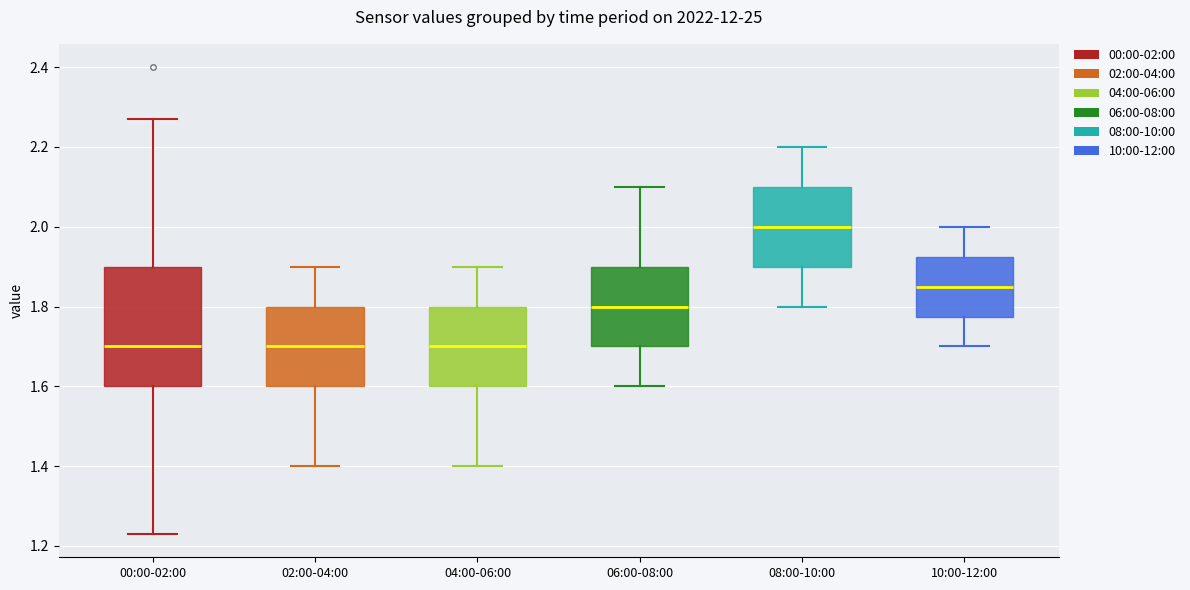

Comparing the boxes themselves (not the whiskers), which one is the tallest?

00:00-02:00